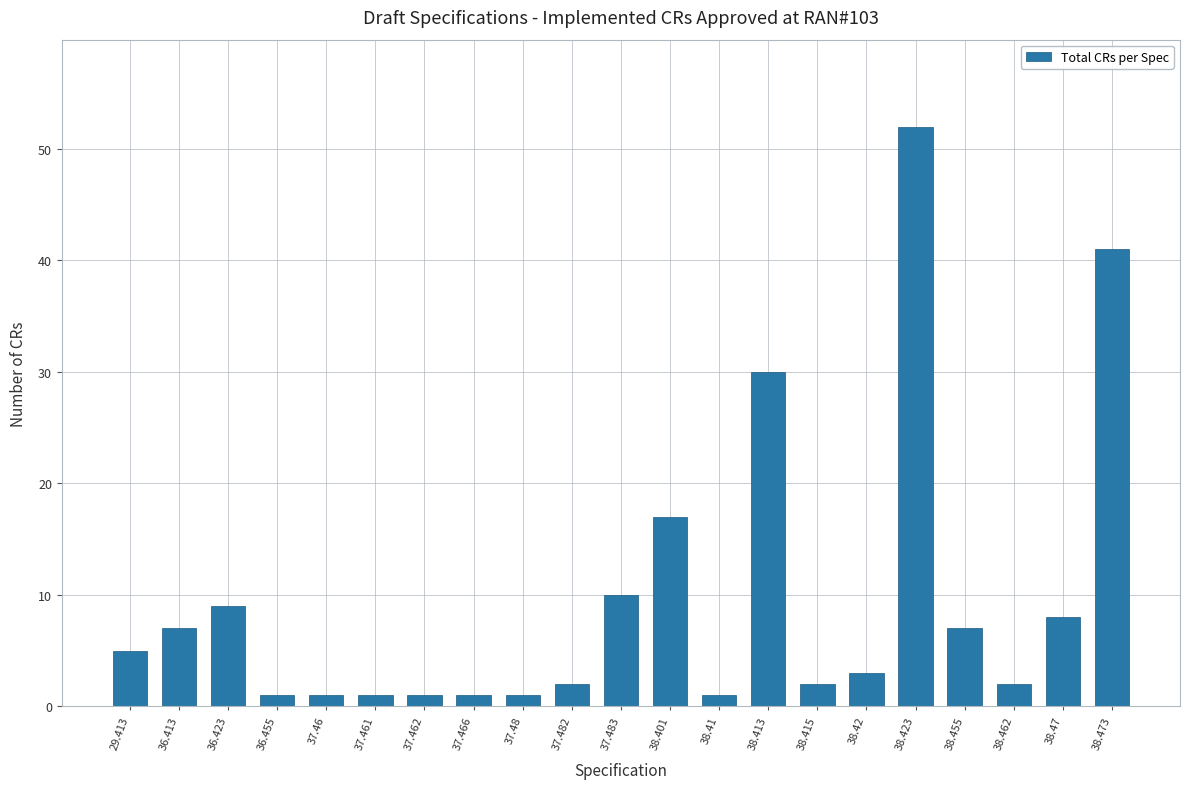

Reading left to right, list all the values displayed in this chart.

29.413=5	36.413=7	36.423=9	36.455=1	37.46=1	37.461=1	37.462=1	37.466=1	37.48=1	37.482=2	37.483=10	38.401=17	38.41=1	38.413=30	38.415=2	38.42=3	38.423=52	38.455=7	38.462=2	38.47=8	38.473=41